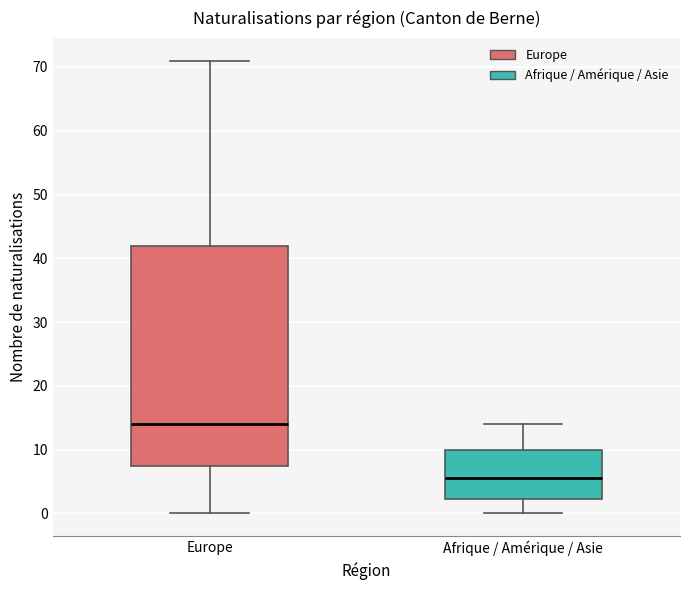

Reading left to right, transcribe this box plot: for each box, give where its median line is, the range the box spans, and where its two whiskers end, as read against the y-axis. The values are not printed on the chart, so give them approximately, as read against the axis.

Europe: median 14, box 8 to 42, whiskers 0 to 71
Afrique / Amérique / Asie: median 6, box 2 to 10, whiskers 0 to 14